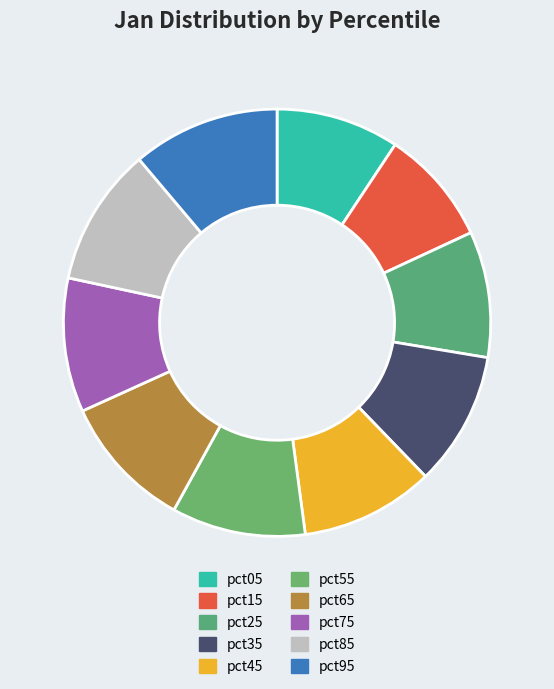

Is there any slice that represents more than half of the pie?

No